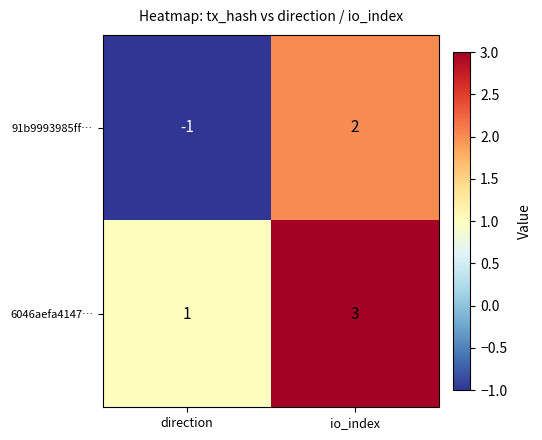

The value of 91b9993985ff… at io_index is 1. True or false?

False